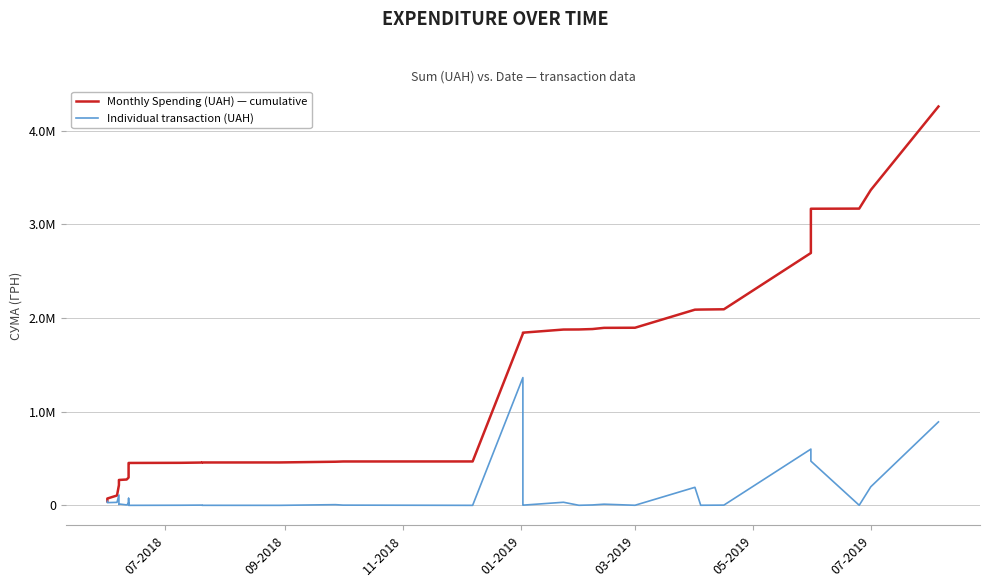

What is the average value of the Monthly Spending (UAH) — cumulative series?

1154780.7